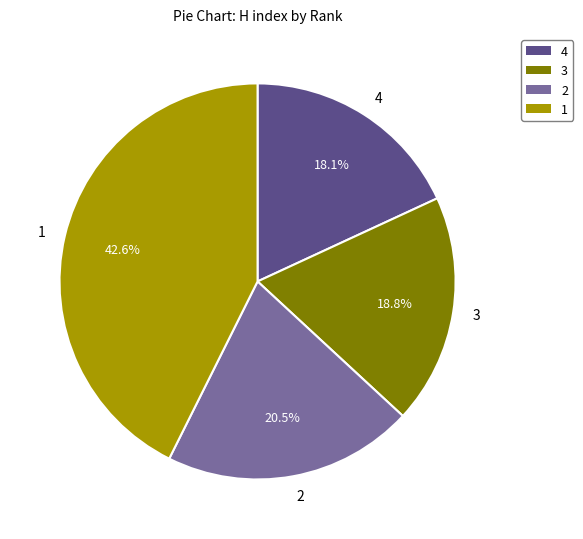

What is the ratio of the value at 1 to the value at 3?

2.3